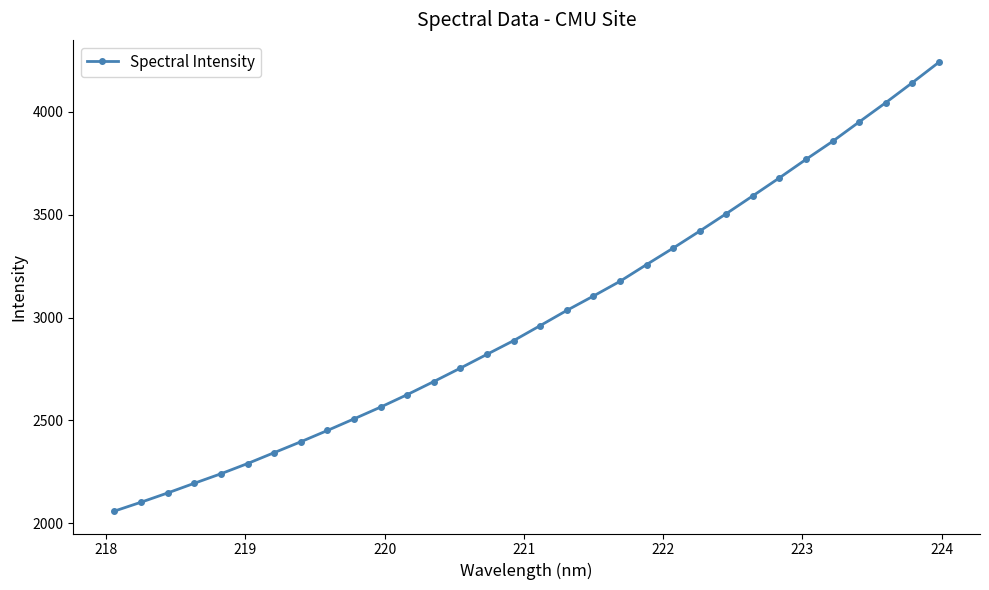

True or false: there are more than 2 points higher than both neighbors.

False